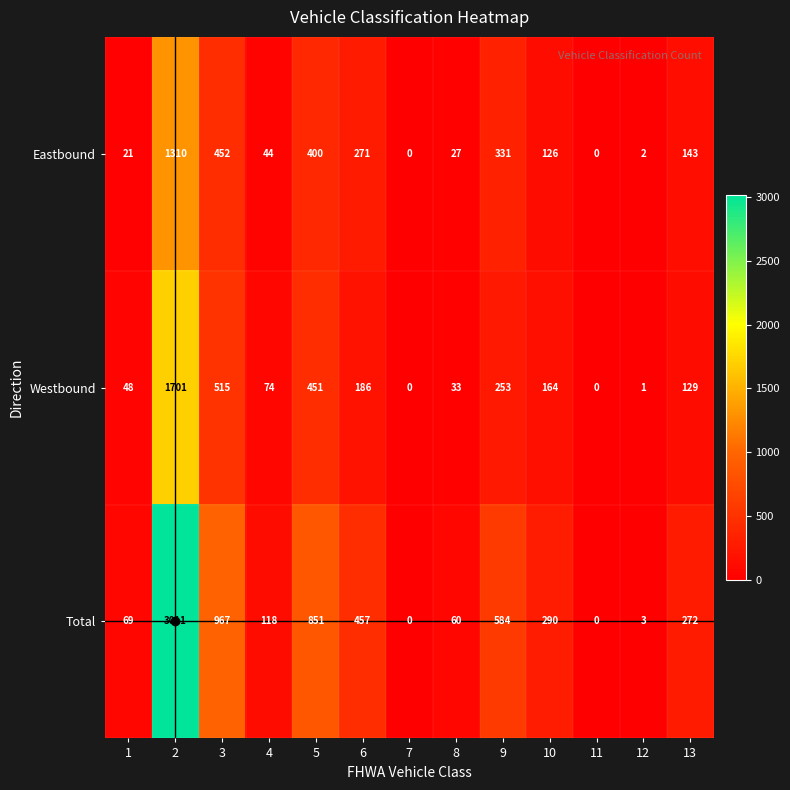

List the series in order of their peak value, highest first.

Total, Westbound, Eastbound